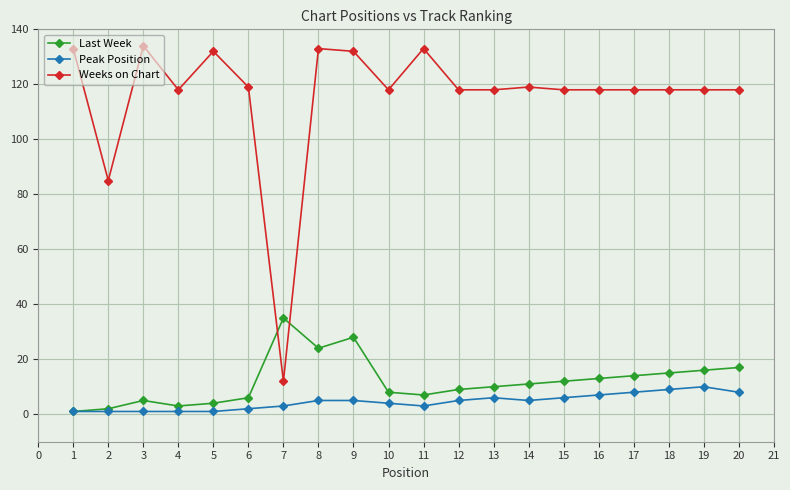

Rank the series by their maximum value, from highest to lowest.

Weeks on Chart, Last Week, Peak Position